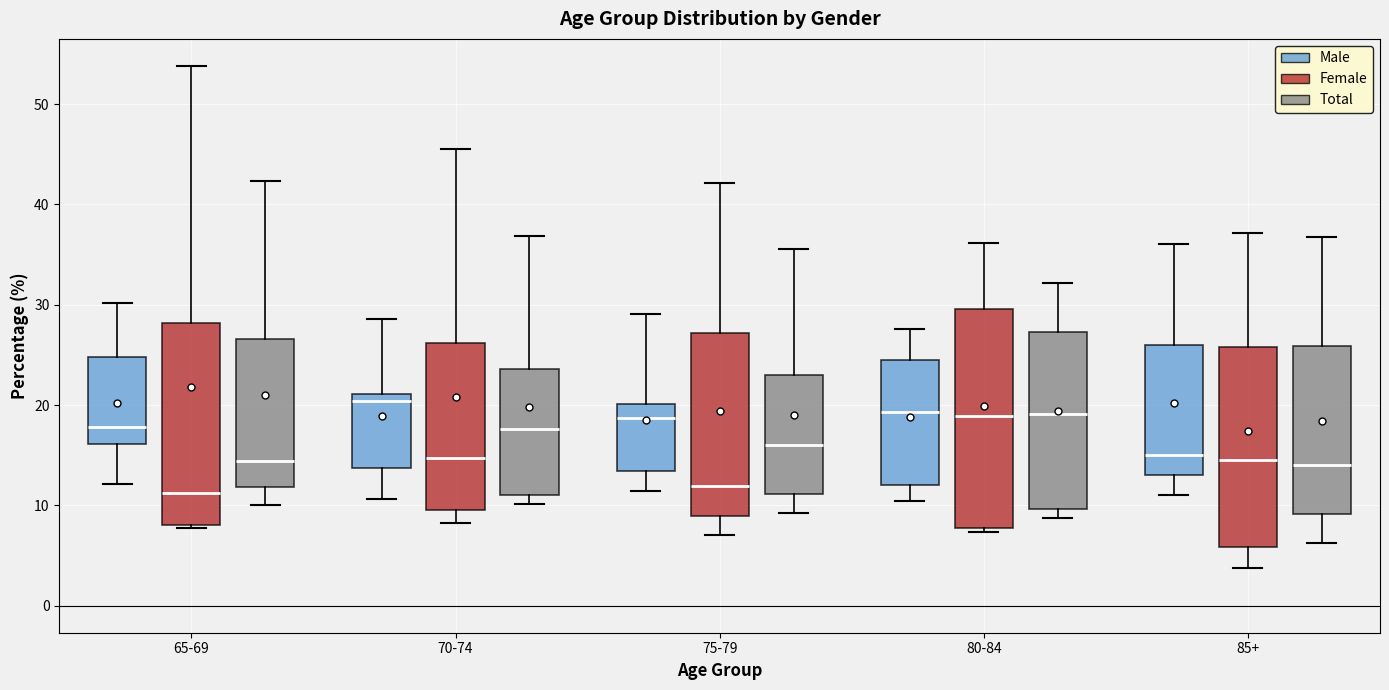

Reading left to right, transcribe this box plot: for each box, give where its median line is, the range the box spans, and where its two whiskers end, as read against the y-axis. The values are not printed on the chart, so give them approximately, as read against the axis.

65-69 (Male): median 18, box 16 to 25, whiskers 12 to 30
65-69 (Female): median 11, box 8 to 28, whiskers 8 to 54
65-69 (Total): median 14, box 12 to 27, whiskers 10 to 42
70-74 (Male): median 20, box 14 to 21, whiskers 11 to 29
70-74 (Female): median 15, box 10 to 26, whiskers 8 to 46
70-74 (Total): median 18, box 11 to 24, whiskers 10 to 37
75-79 (Male): median 19, box 13 to 20, whiskers 11 to 29
75-79 (Female): median 12, box 9 to 27, whiskers 7 to 42
75-79 (Total): median 16, box 11 to 23, whiskers 9 to 36
80-84 (Male): median 19, box 12 to 25, whiskers 10 to 28
80-84 (Female): median 19, box 8 to 30, whiskers 7 to 36
80-84 (Total): median 19, box 10 to 27, whiskers 9 to 32
85+ (Male): median 15, box 13 to 26, whiskers 11 to 36
85+ (Female): median 15, box 6 to 26, whiskers 4 to 37
85+ (Total): median 14, box 9 to 26, whiskers 6 to 37